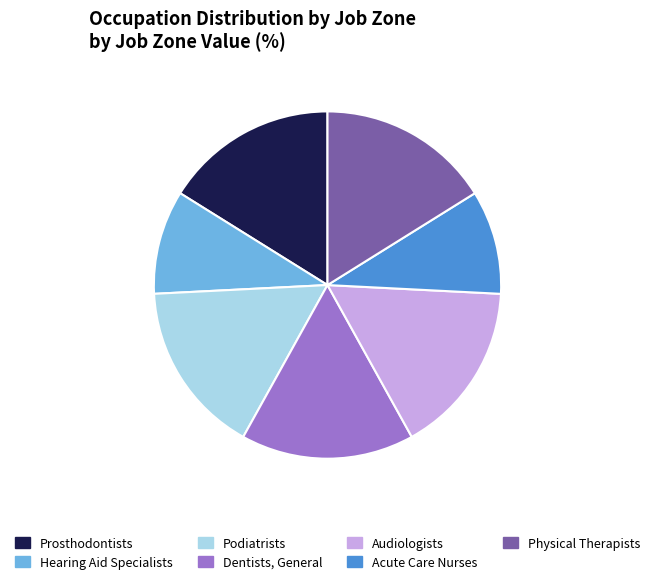

Count the number of slices in the pie.

7